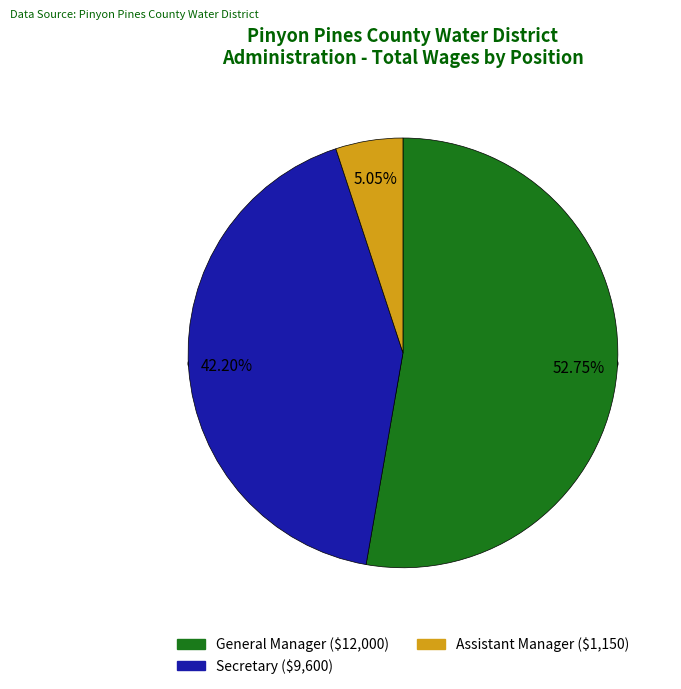

To the nearest percent, what is the difference between the Secretary and Assistant Manager slice percentages?

37%